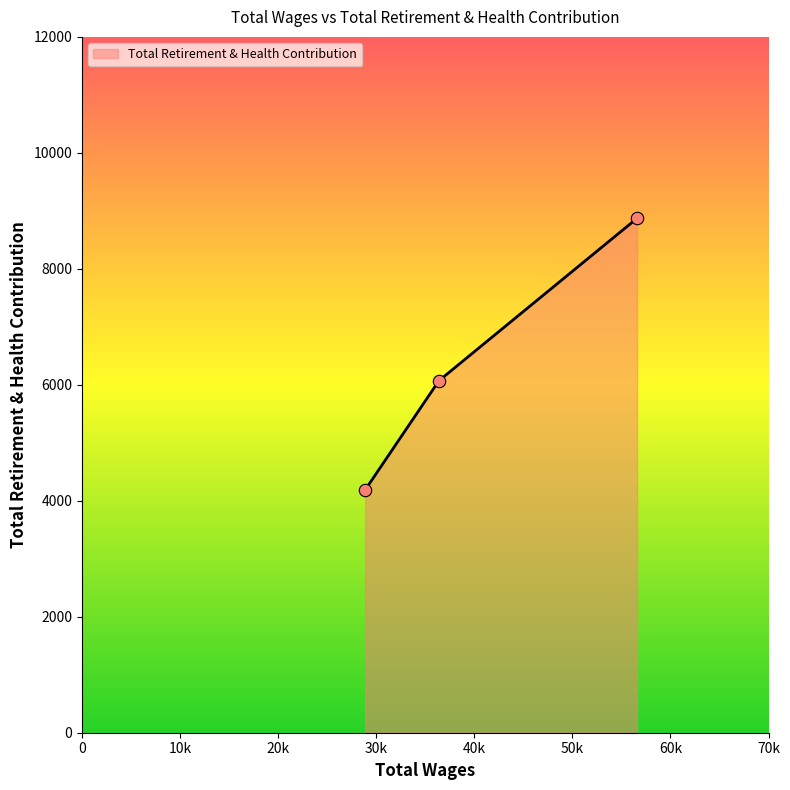

What is the difference between the maximum and minimum values?

4685